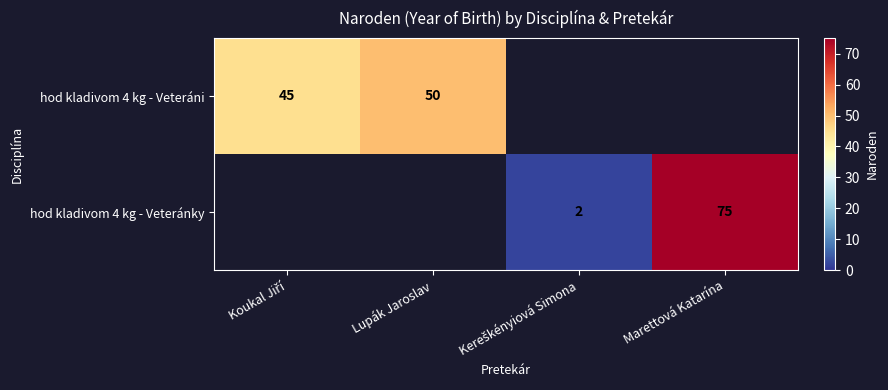

The value of hod kladivom 4 kg - Veteránky at Marettová Katarína is 45. True or false?

False